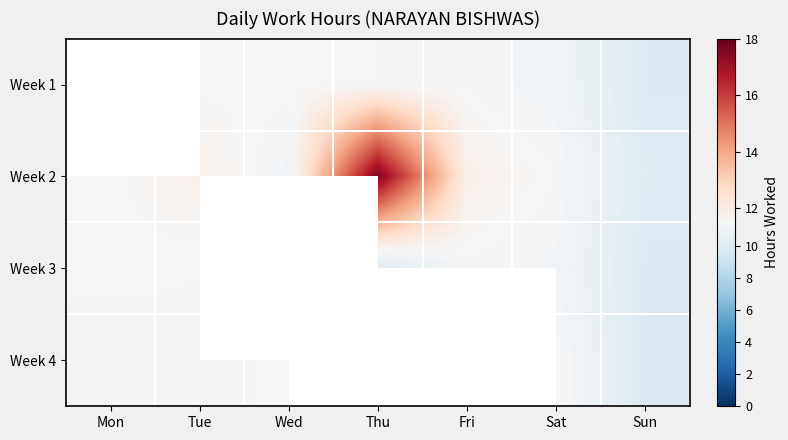

Which category has the lowest value in the Week 4 series?

Sun